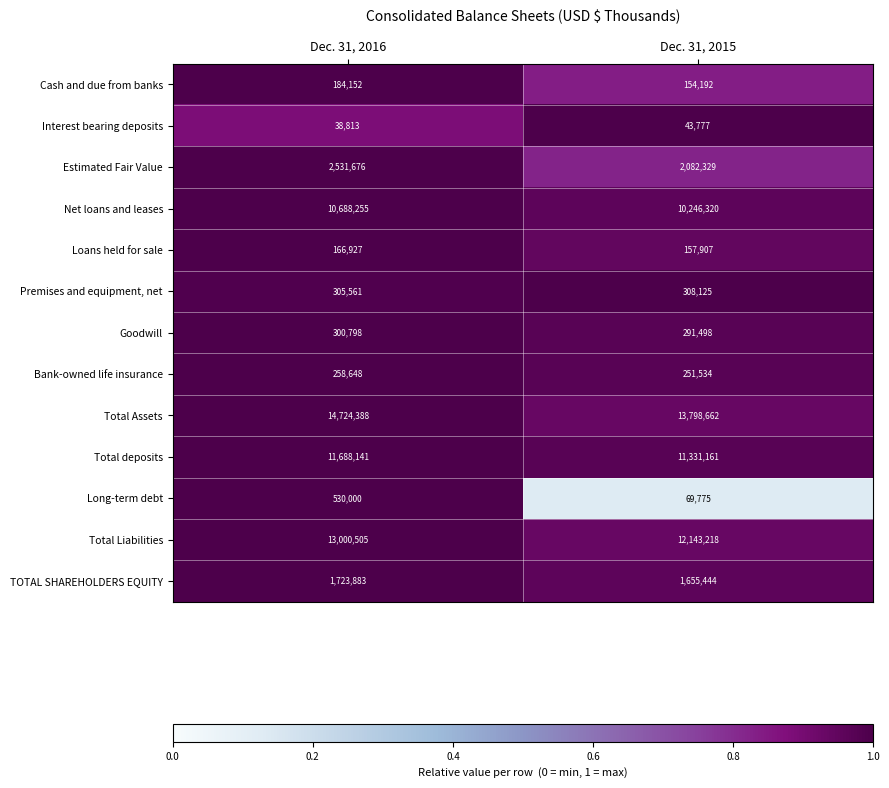

What is the sum of the Total Assets values at Dec. 31, 2016 and Dec. 31, 2015?

28523050